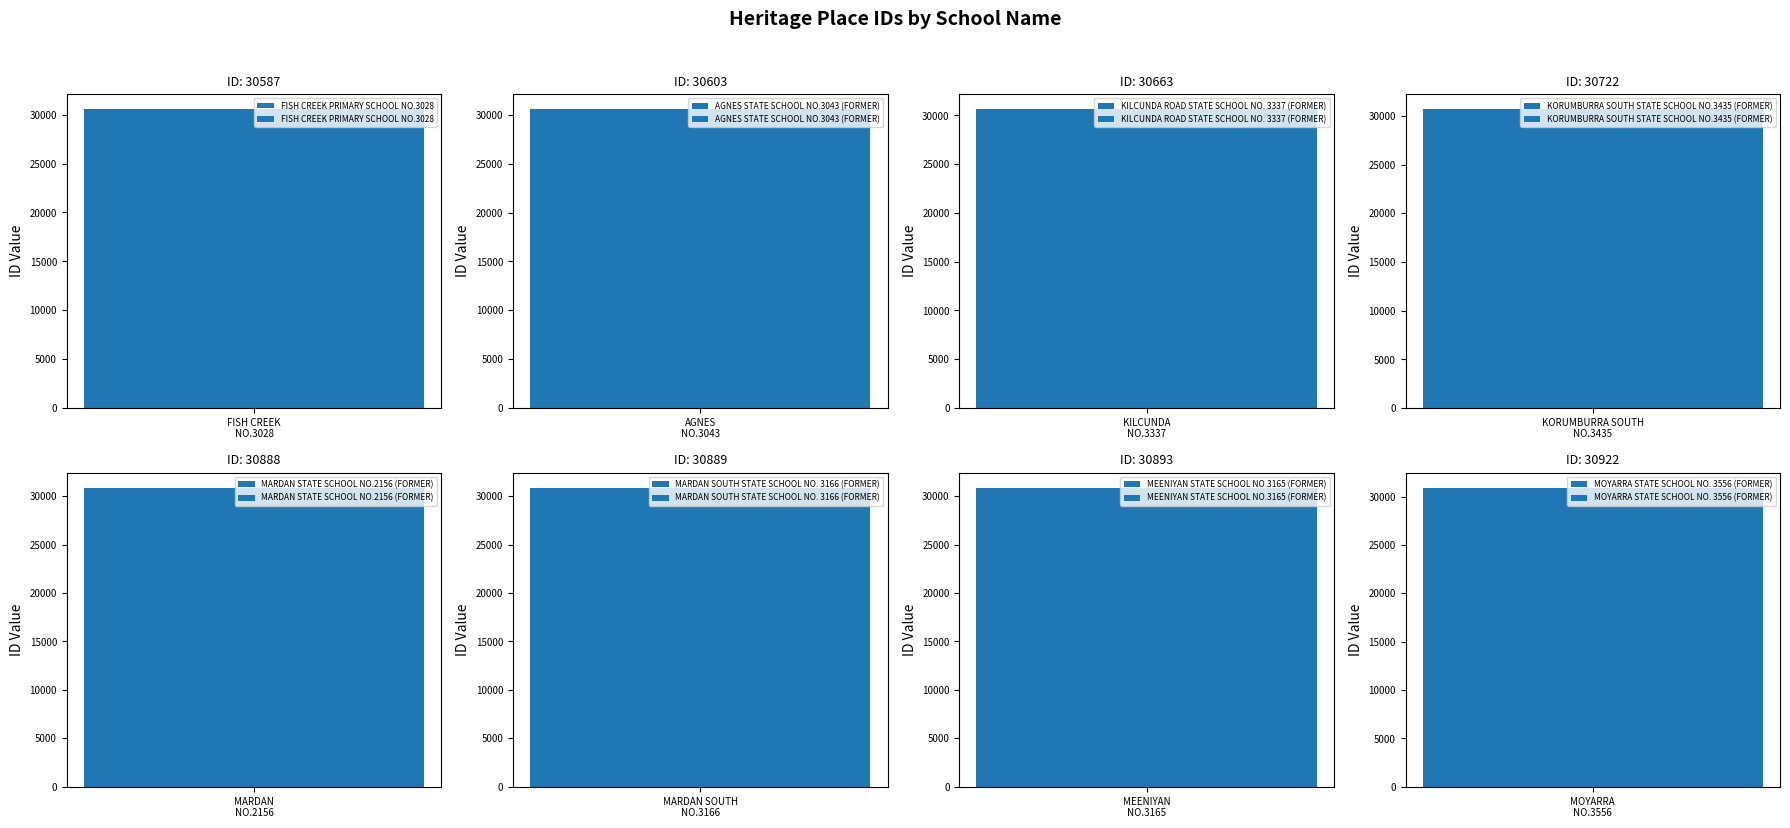

What is the difference between the maximum and minimum values?

335